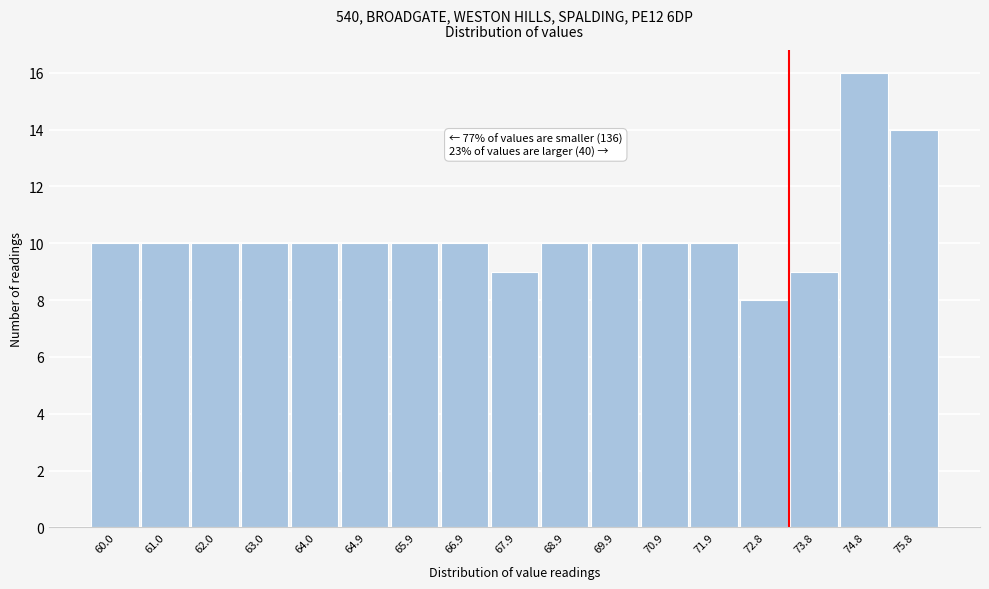

Reading left to right, what are all the values shown in this chart?

60.0=10	61.0=10	62.0=10	63.0=10	64.0=10	64.9=10	65.9=10	66.9=10	67.9=9	68.9=10	69.9=10	70.9=10	71.9=10	72.8=8	73.8=9	74.8=16	75.8=14